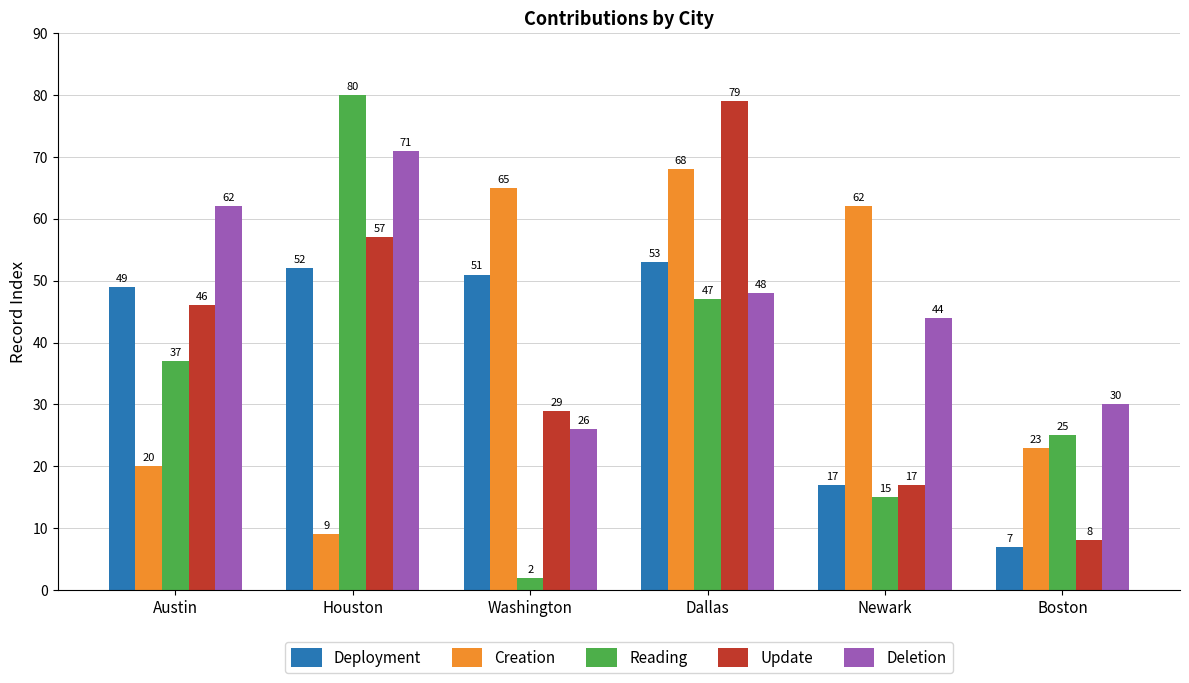

What is the sum of all Deployment values?

229